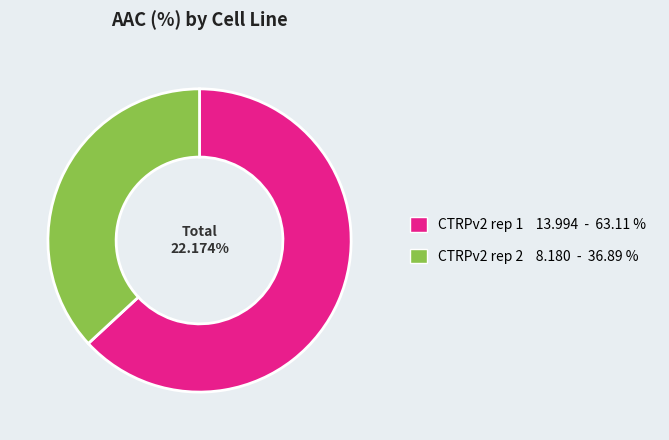

How many slices are in this pie chart?

2